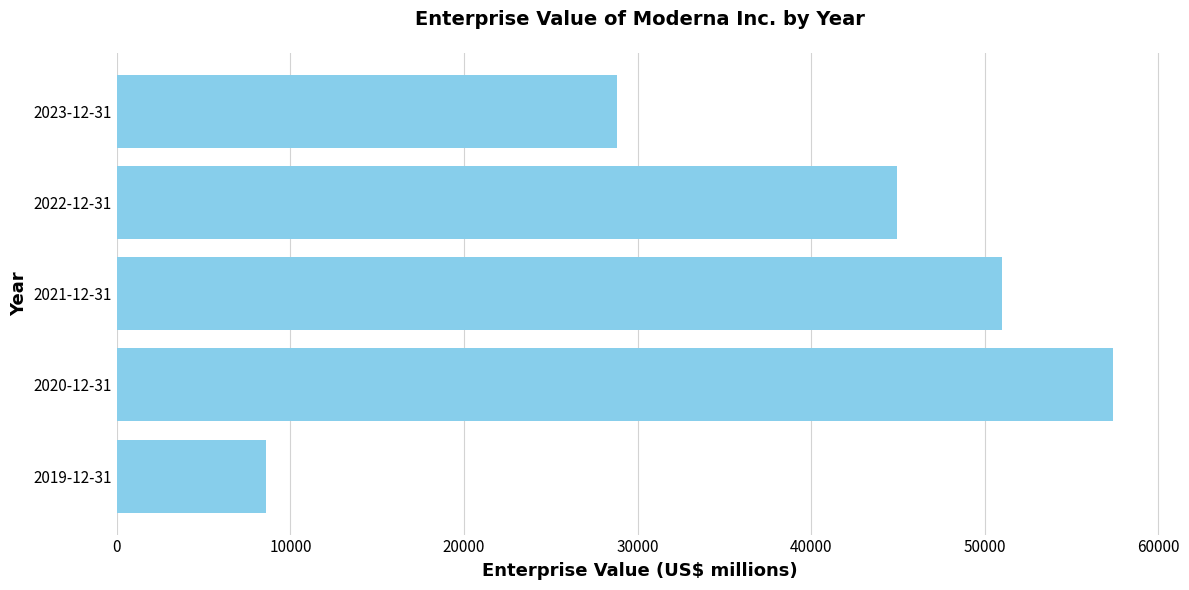

List the labels in order of value, largest first.

2020-12-31, 2021-12-31, 2022-12-31, 2023-12-31, 2019-12-31